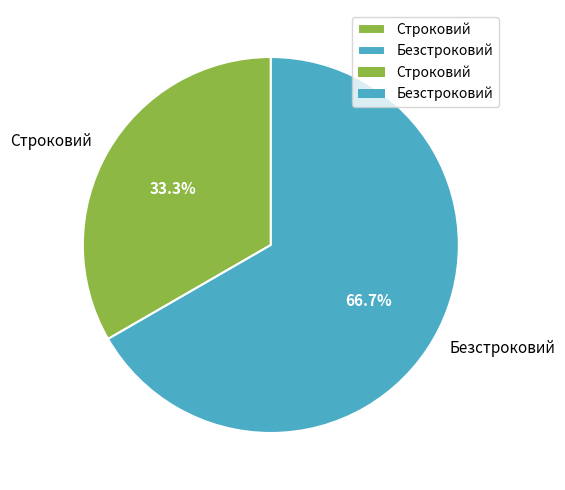

What is the largest slice in the pie chart?

Безстроковий